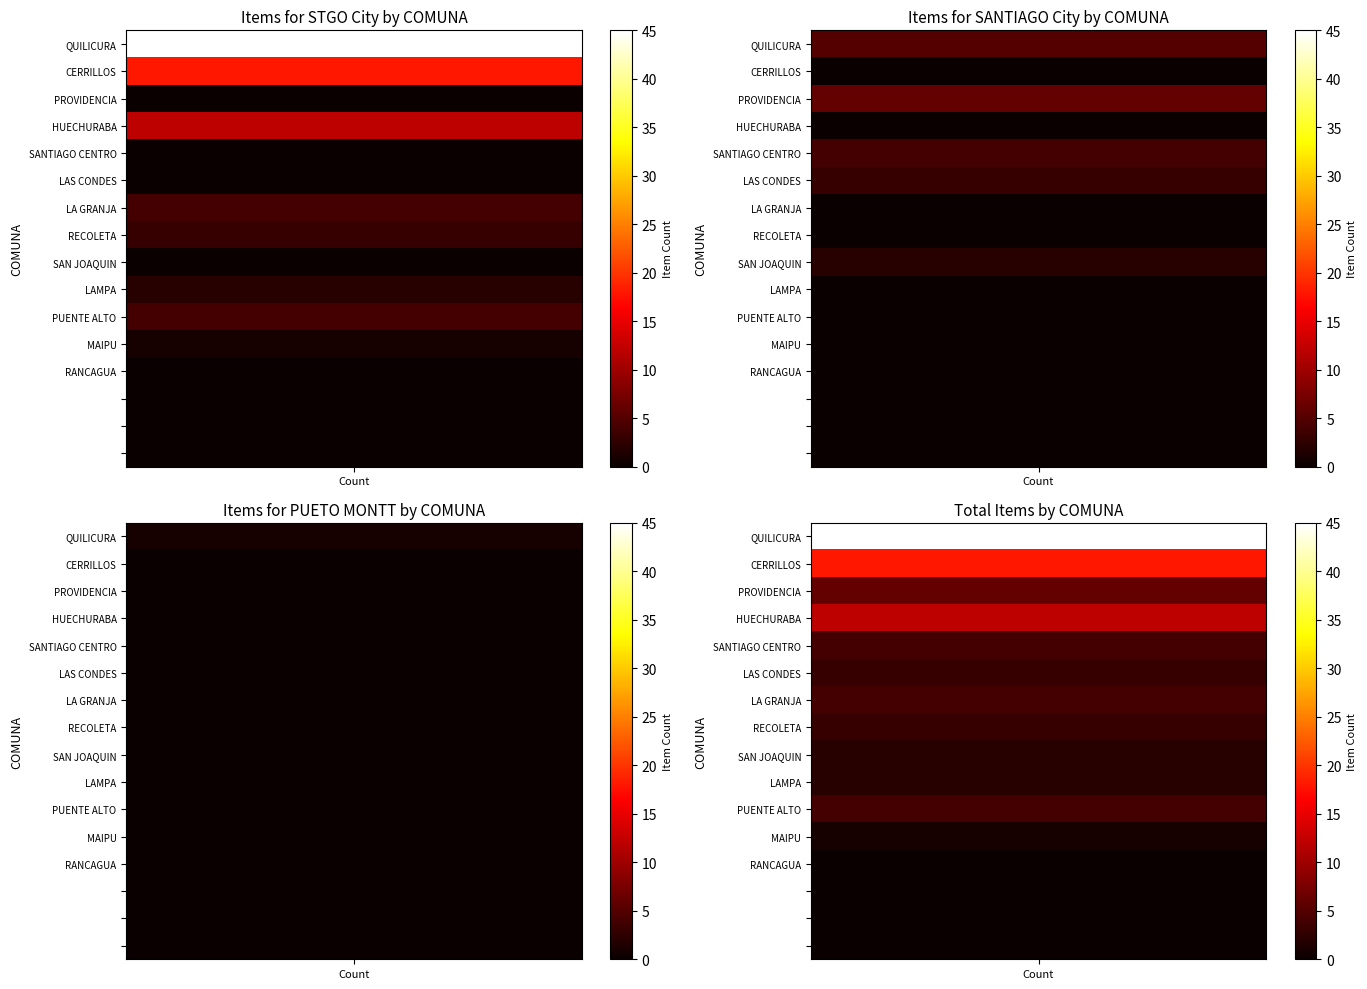

What is the spread (max minus min) of values at SANTIAGO?

6